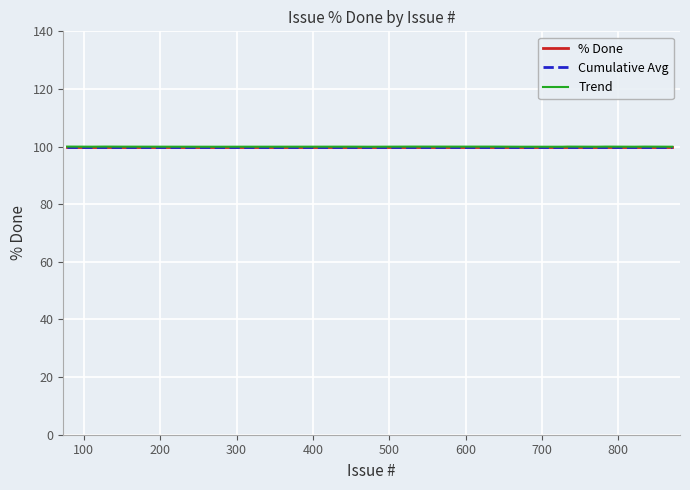

Does the chart have visible grid lines?

Yes